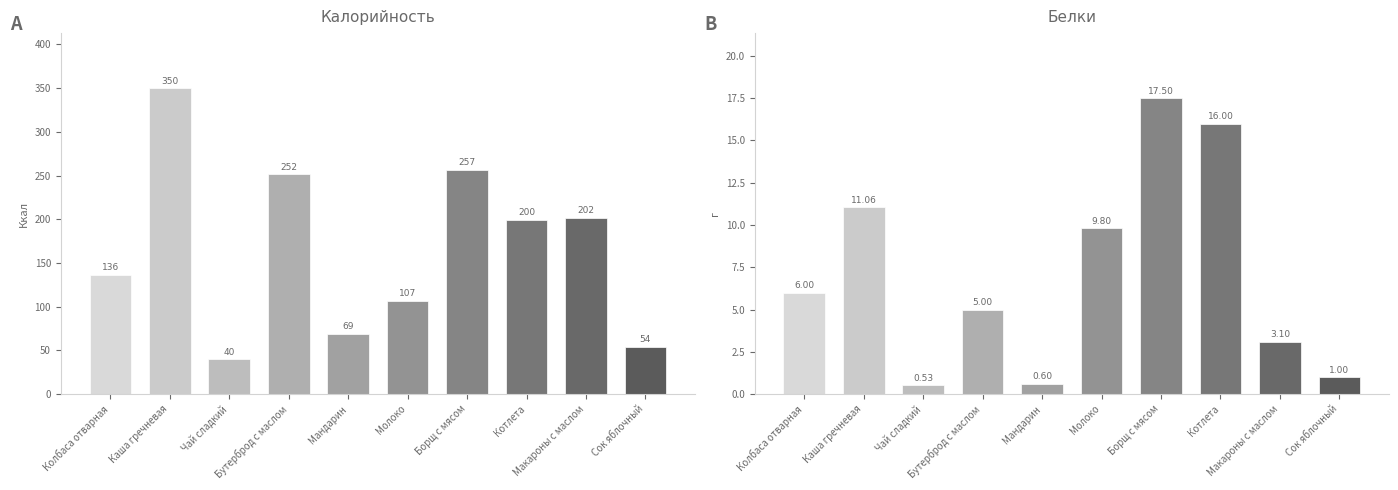

What is the lowest value of the Калорийность series?

40.0